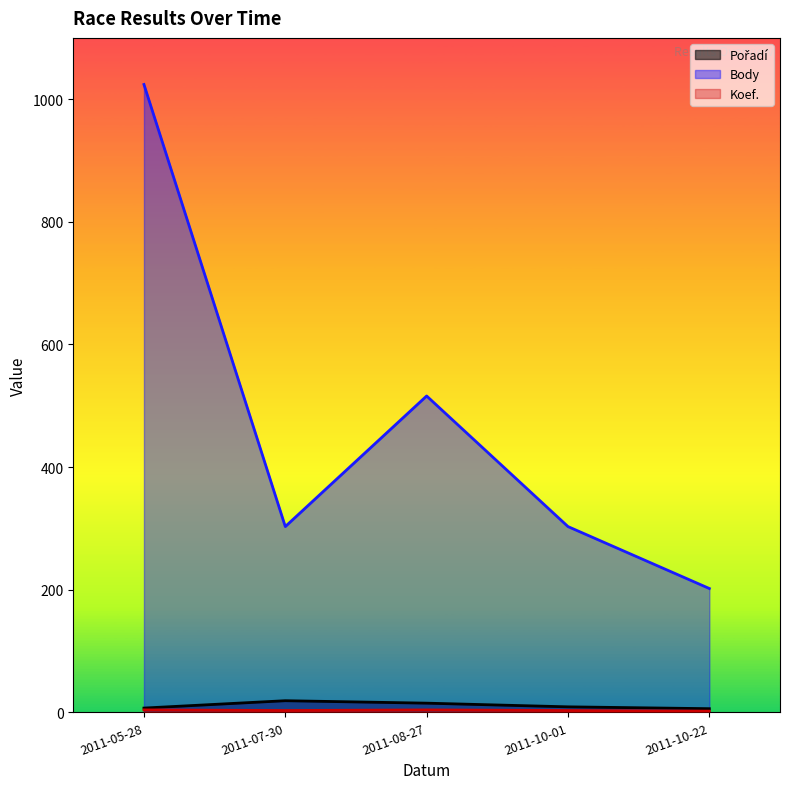

What is the difference between the maximum and minimum values in the Koef. series?

2